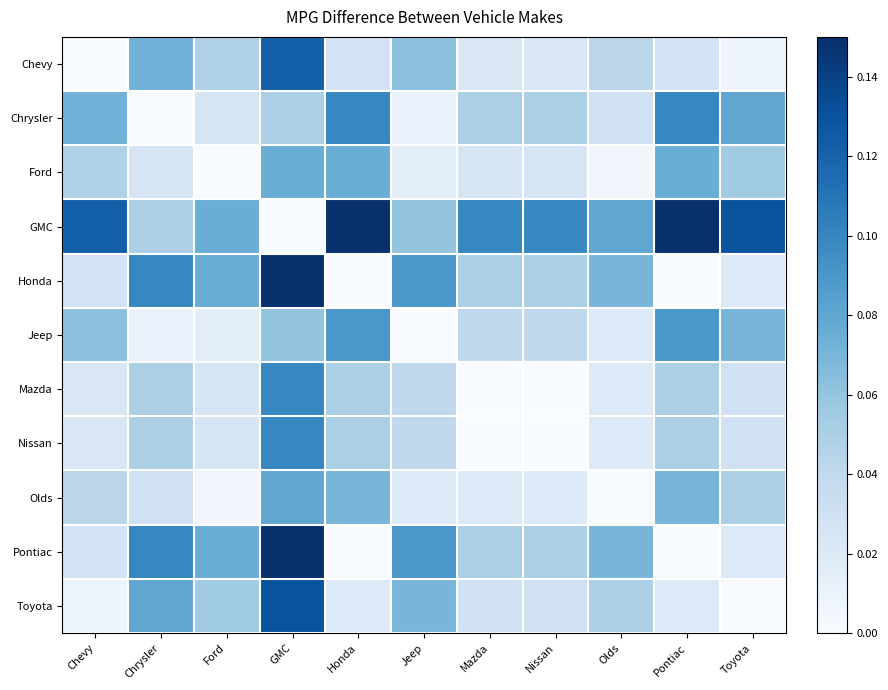

What is the total value across all series at Chrysler?

0.6